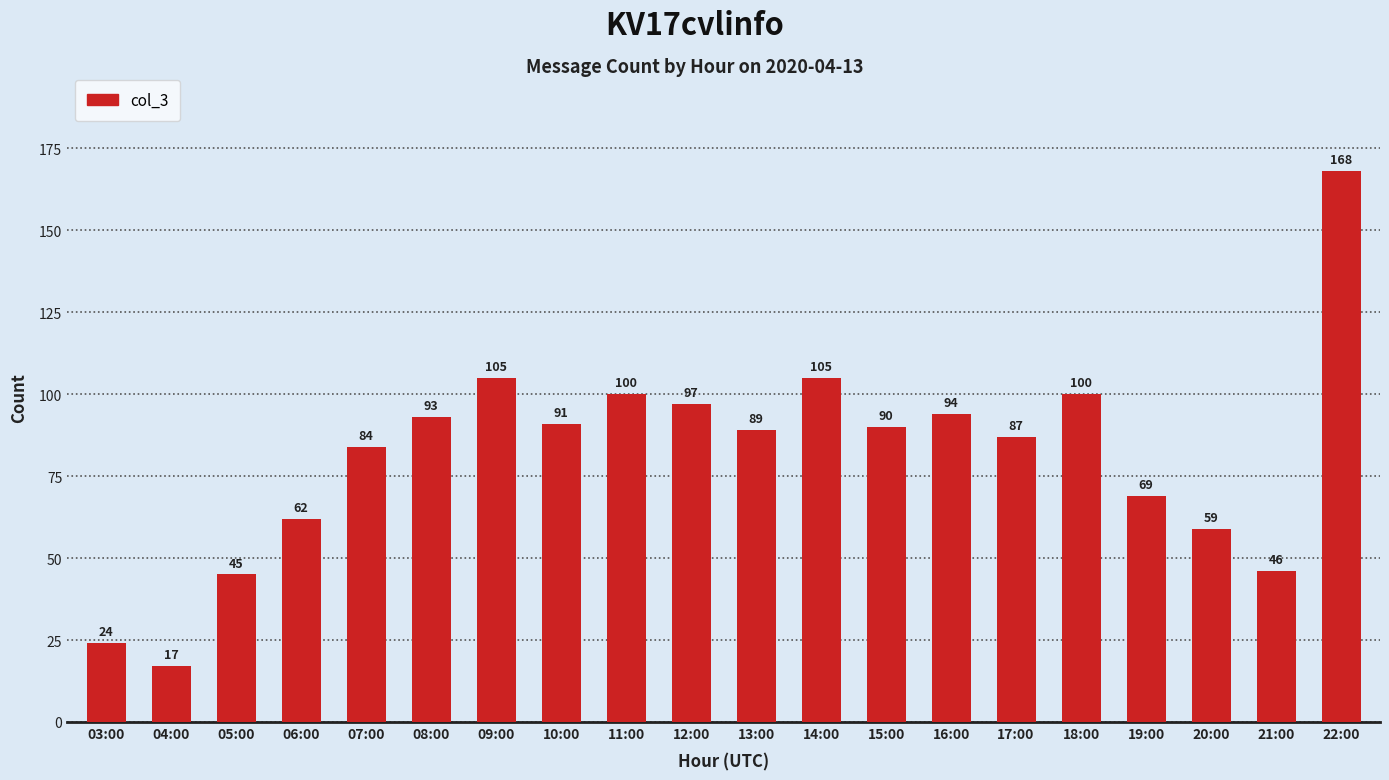

The value at 20:00 is 59. True or false?

True